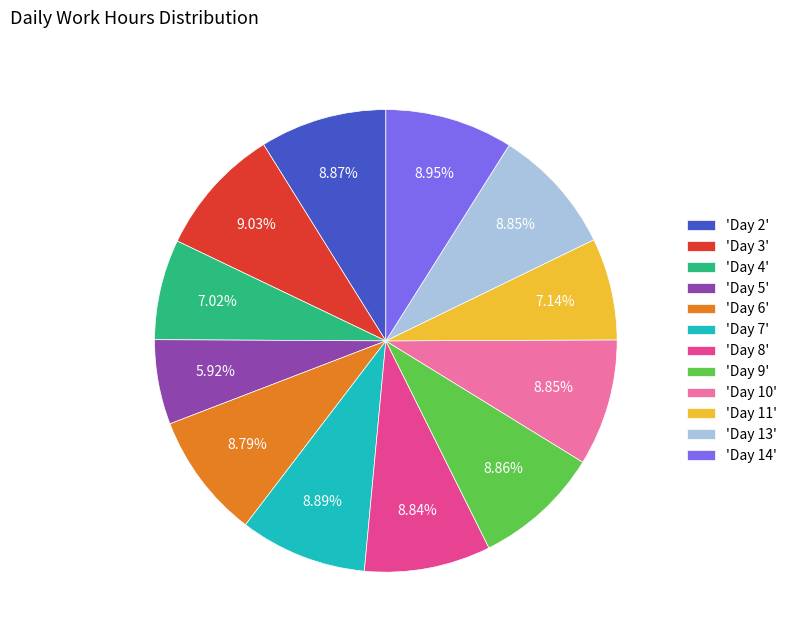

Do 'Day 3' and 'Day 10' together represent more than half of the pie?

No